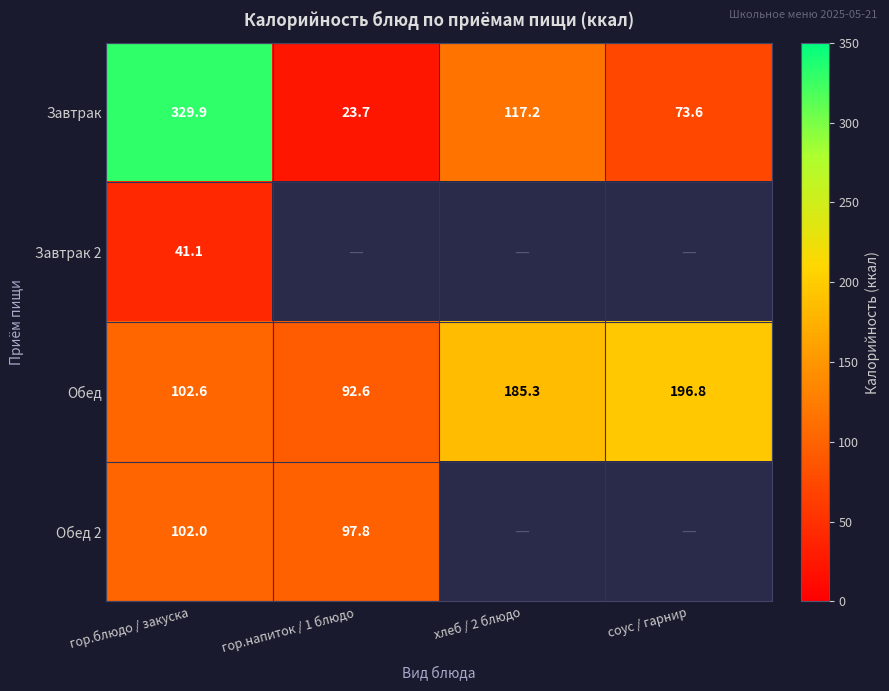

Read the Обед value at хлеб / 2 блюдо.

185.3